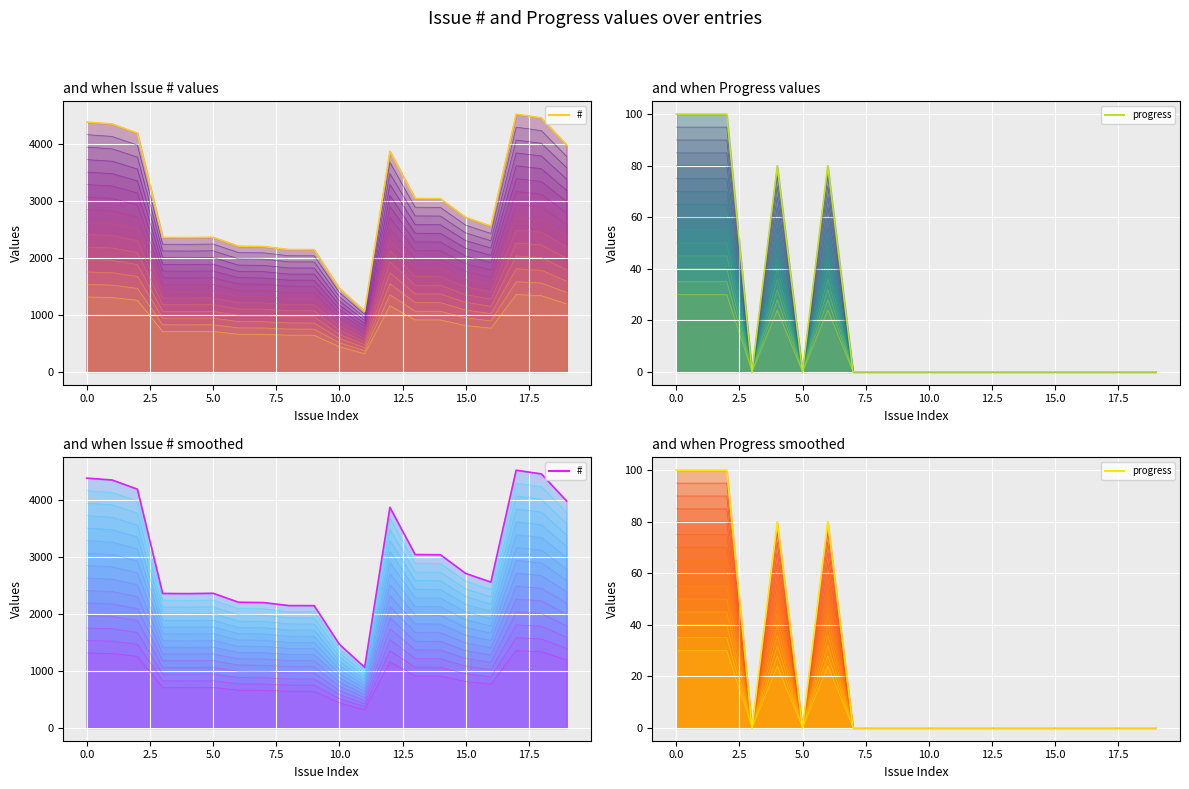

What is the label of the 14th point from the left?

13